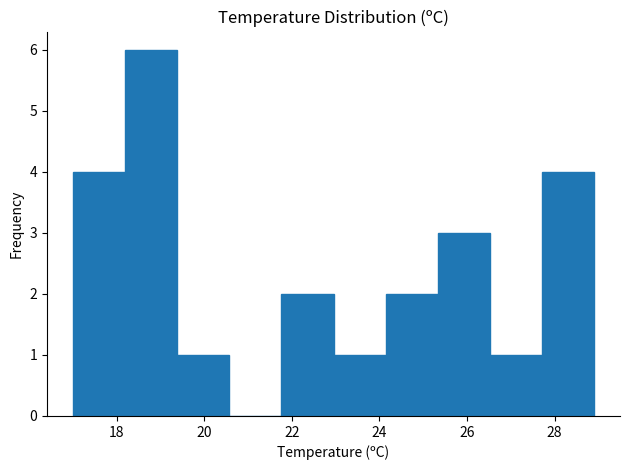

Reading left to right, list every bar in this chart as the range it spans on the x-axis followed by its height. Neither the bar edges nor the heights are printed on the chart, so give them approximately, as read against the axes.

17.0 to 18.2: 4
18.2 to 19.4: 6
19.4 to 20.6: 1
20.6 to 21.8: 0
21.8 to 23.0: 2
23.0 to 24.2: 1
24.2 to 25.4: 2
25.4 to 26.6: 3
26.6 to 27.8: 1
27.8 to 29.0: 4